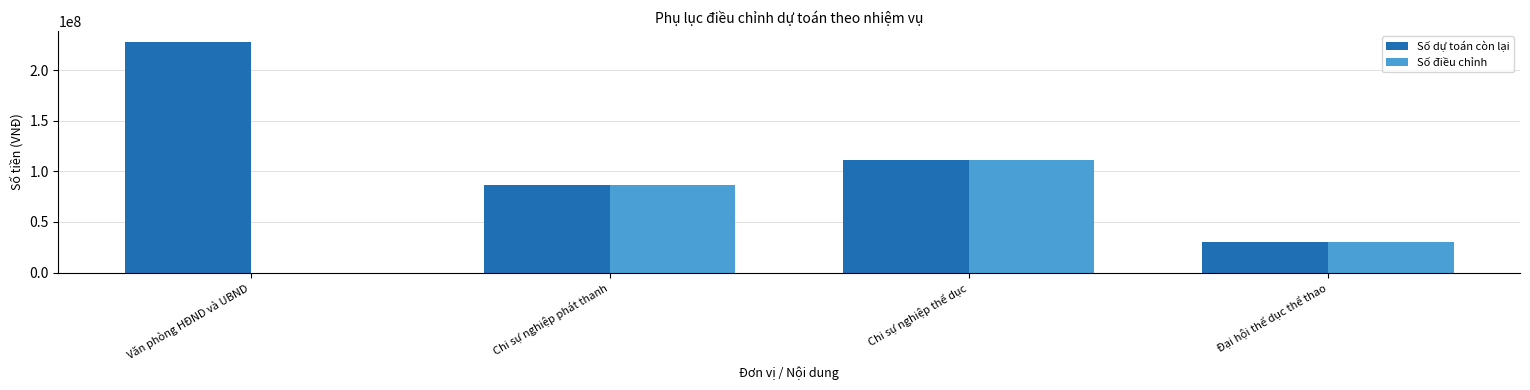

Where is Số dự toán còn lại nearest to the value 128658108?

Chi sự nghiệp thể dục